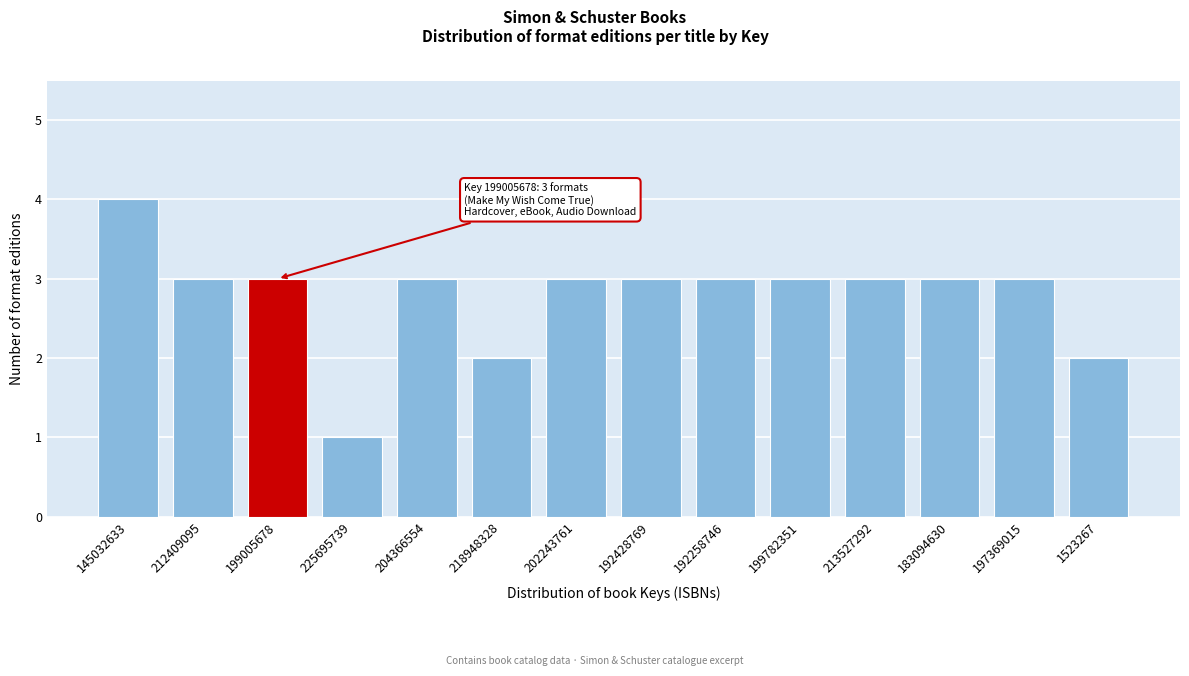

Reading left to right, transcribe all the data shown in this chart.

145032633=4	212409095=3	199005678=3	225695739=1	204366554=3	218948328=2	202243761=3	192428769=3	192258746=3	199782351=3	213527292=3	183094630=3	197369015=3	1523267=2